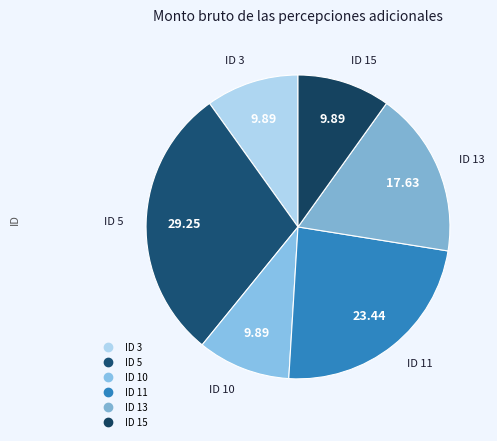

True or false: ID 15 accounts for 1% of the total.

False